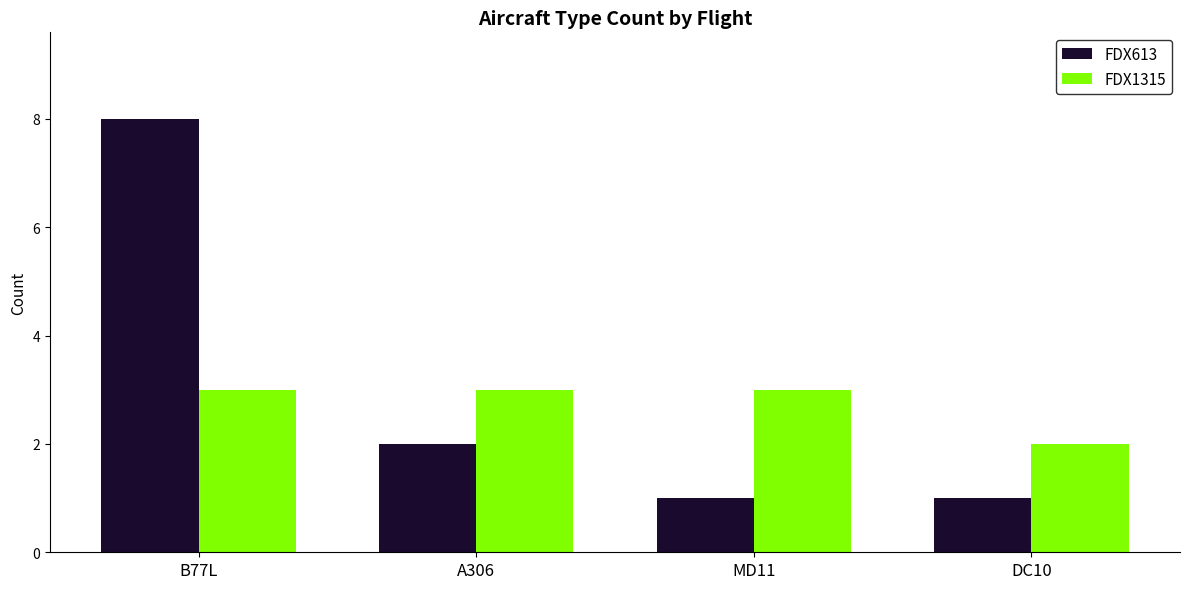

Which series has the widest spread of values?

FDX613